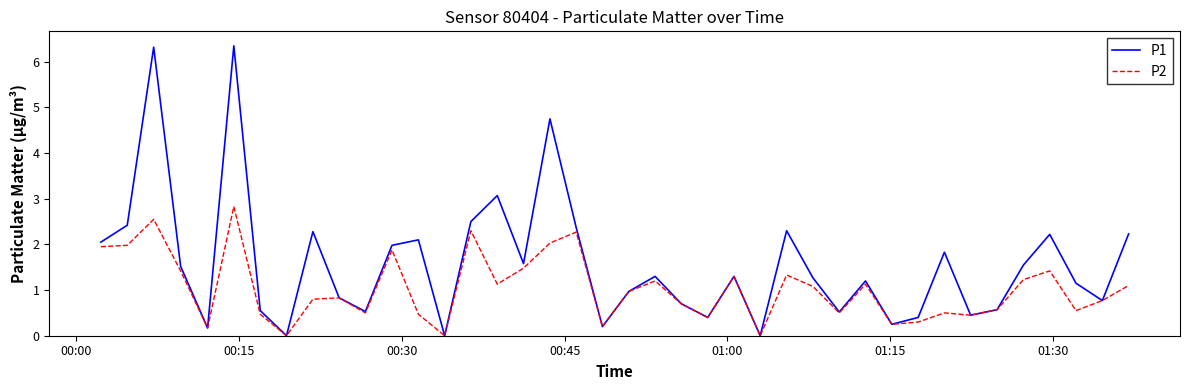

Which series has the largest total across all categories?

P1